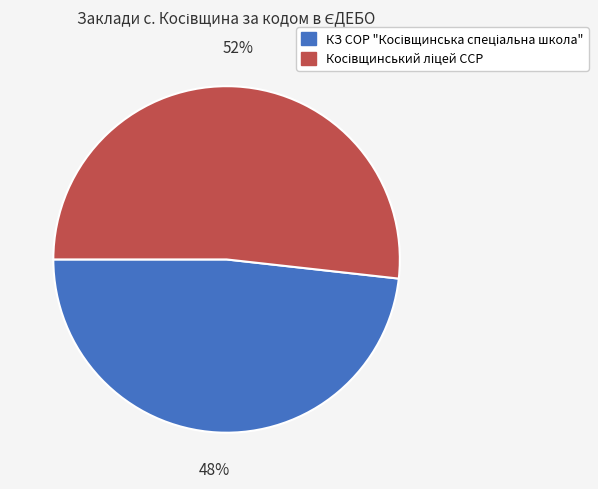

Count the number of slices in the pie.

2